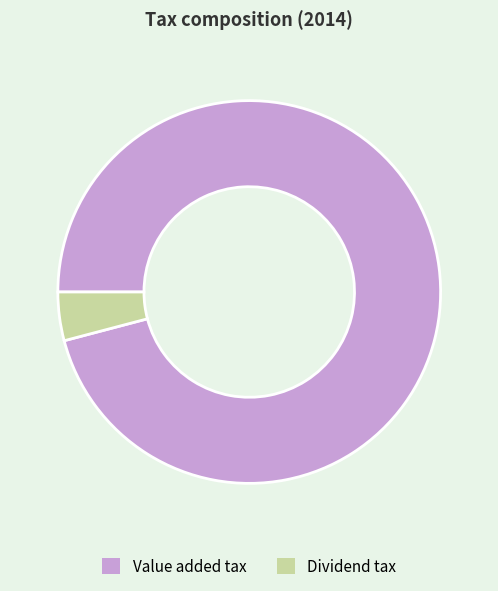

Is there a majority slice in this chart?

Yes